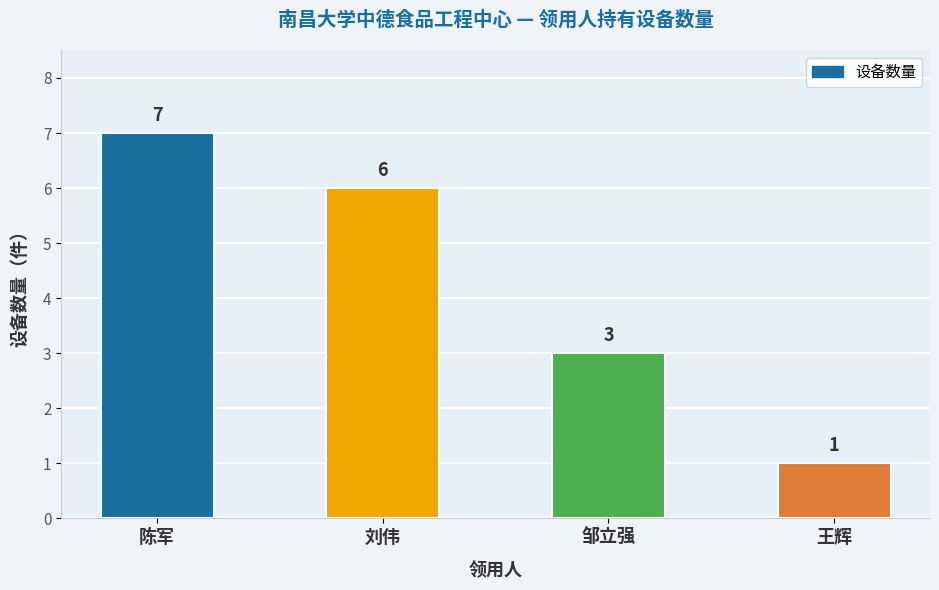

Are the bars horizontal?

No